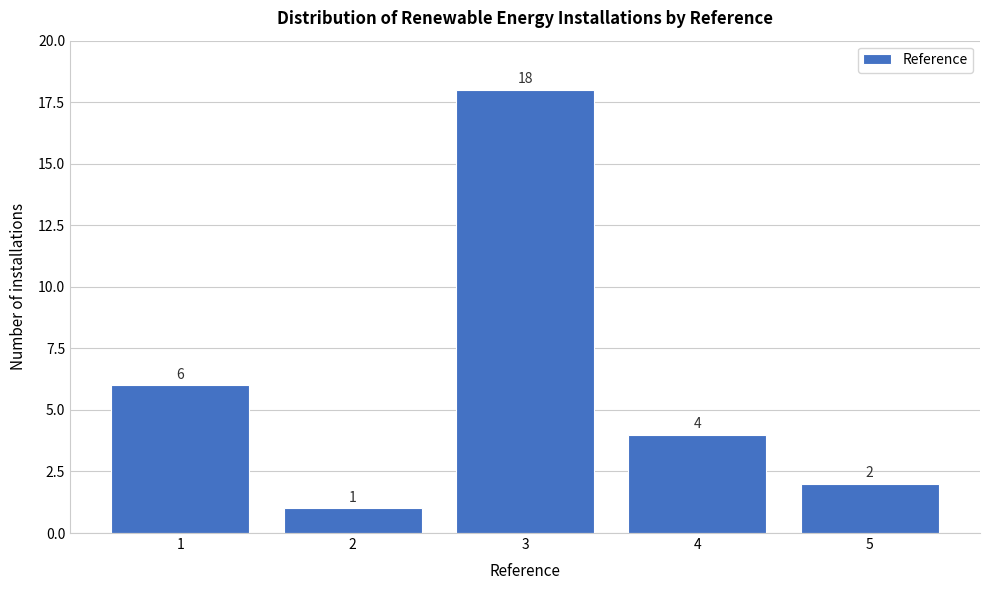

Reading left to right, list all the values displayed in this chart.

6	1	18	4	2